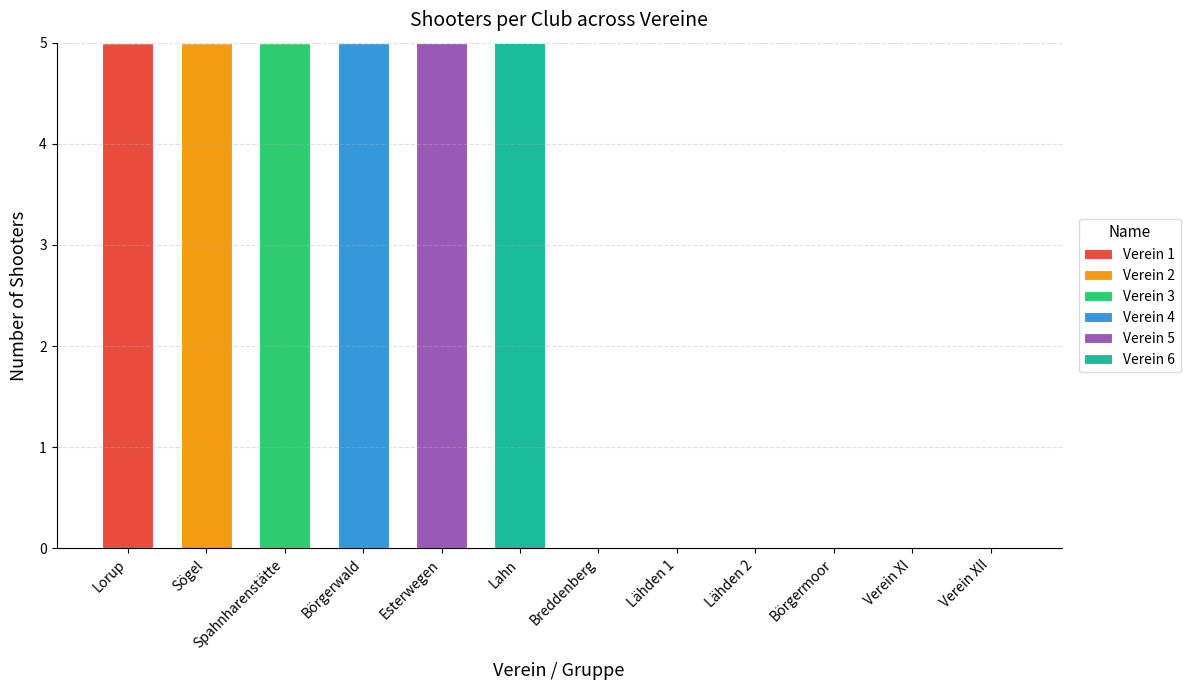

At which label does Verein 1 reach its peak?

Lorup